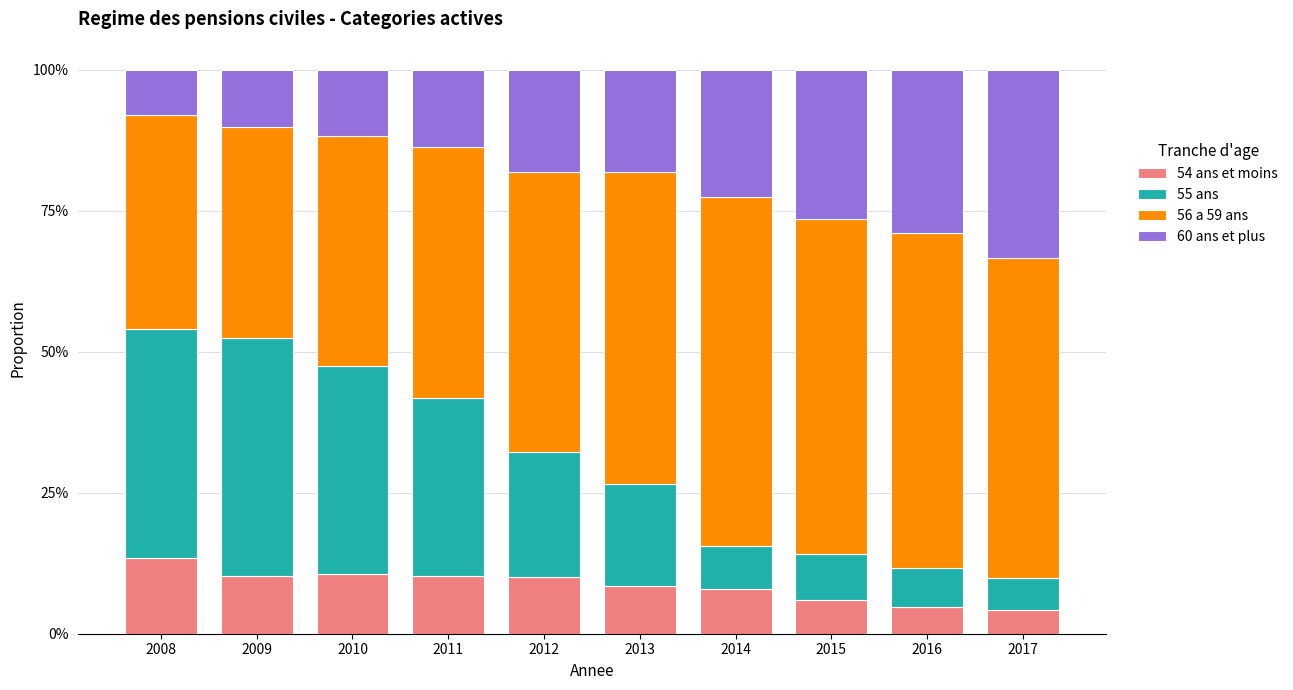

What is the difference between the maximum and second lowest values in the 56 a 59 ans series?

0.2